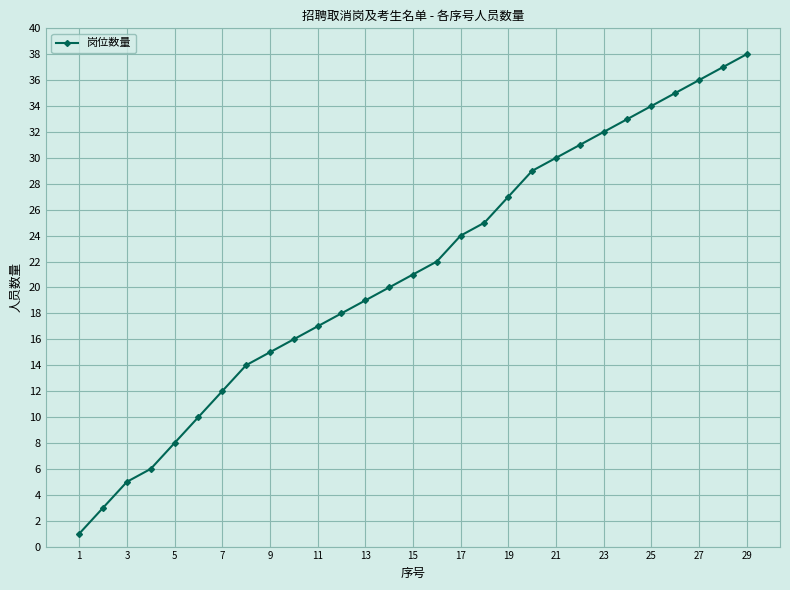

What is the sum of all values?

618